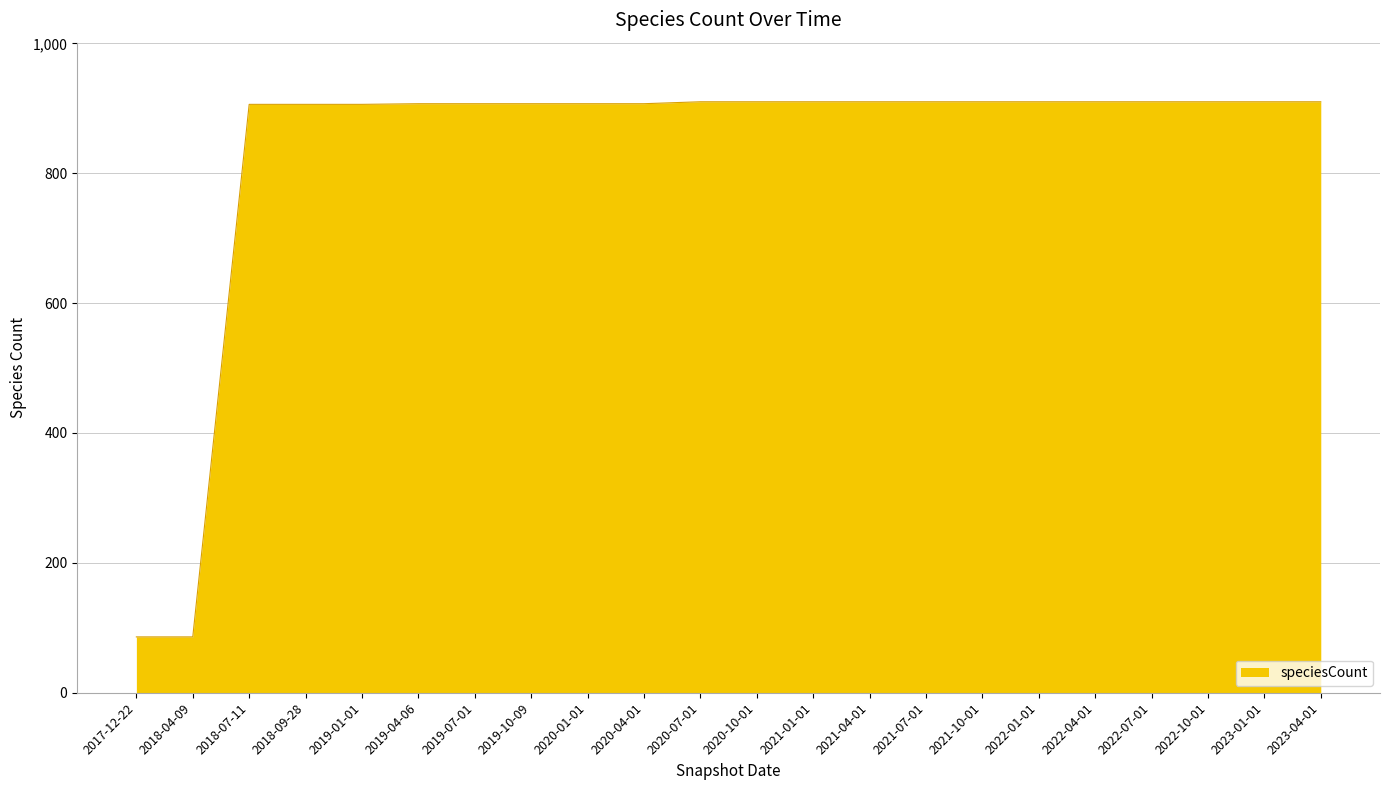

What is the sum of the values at 2017-12-22 and 2021-10-01?

996